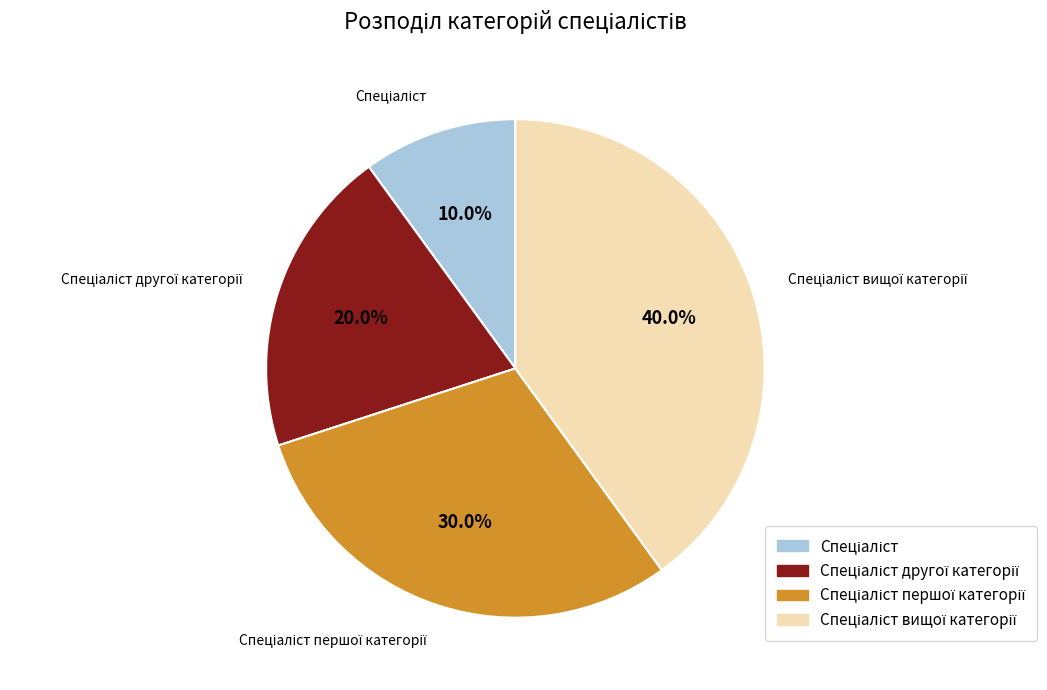

Does any single category account for the majority?

No